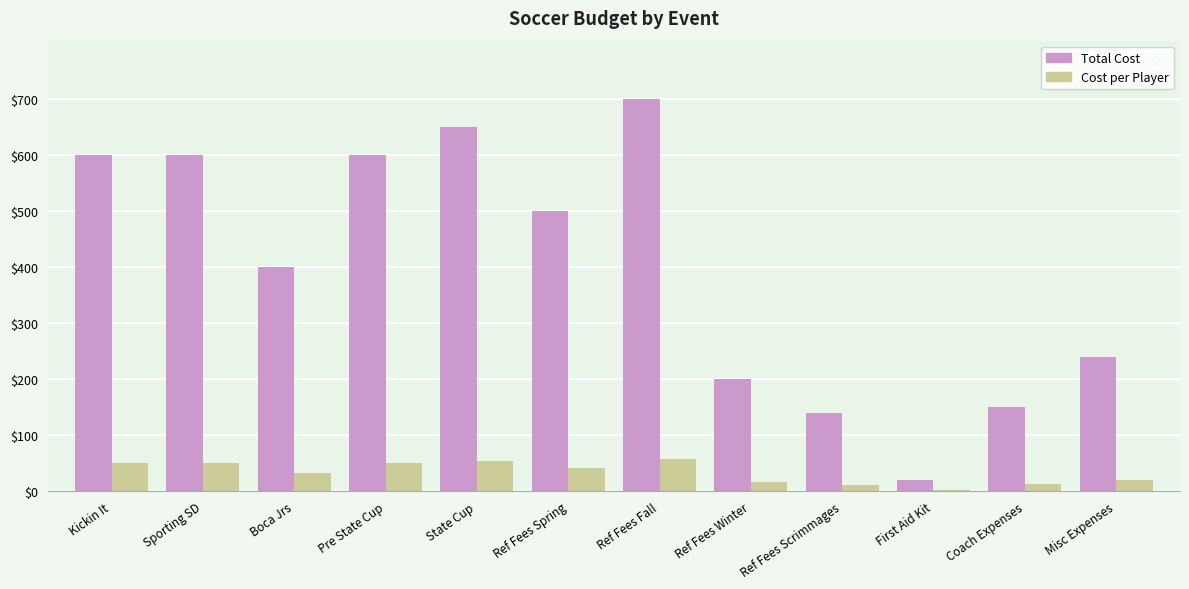

Is the value of Cost per Player at First Aid Kit greater than the value of Total Cost at Ref Fees Fall?

No